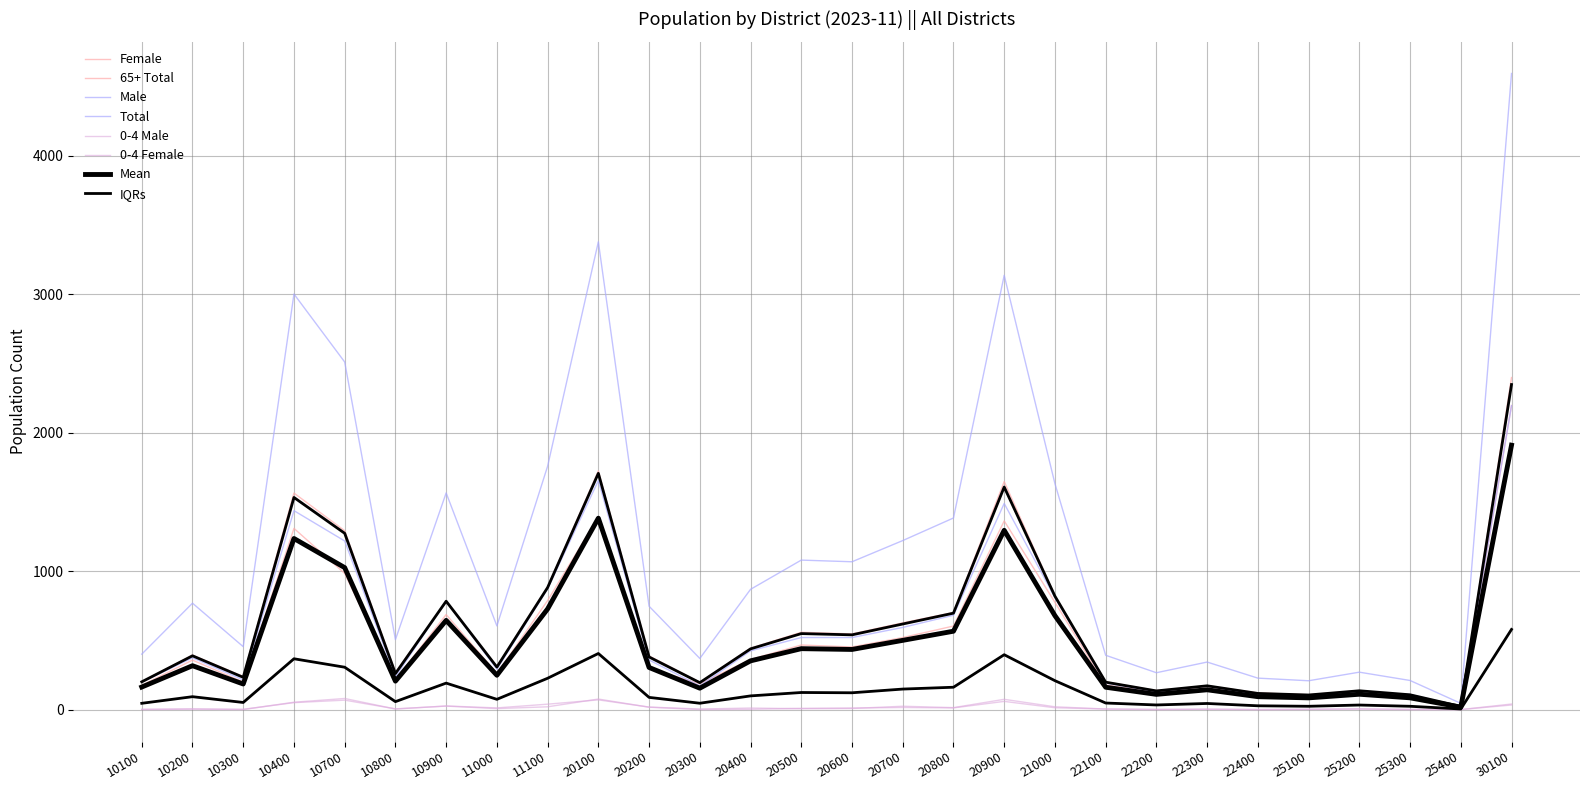

How many values in the 0-4 Female series exceed 8?

13